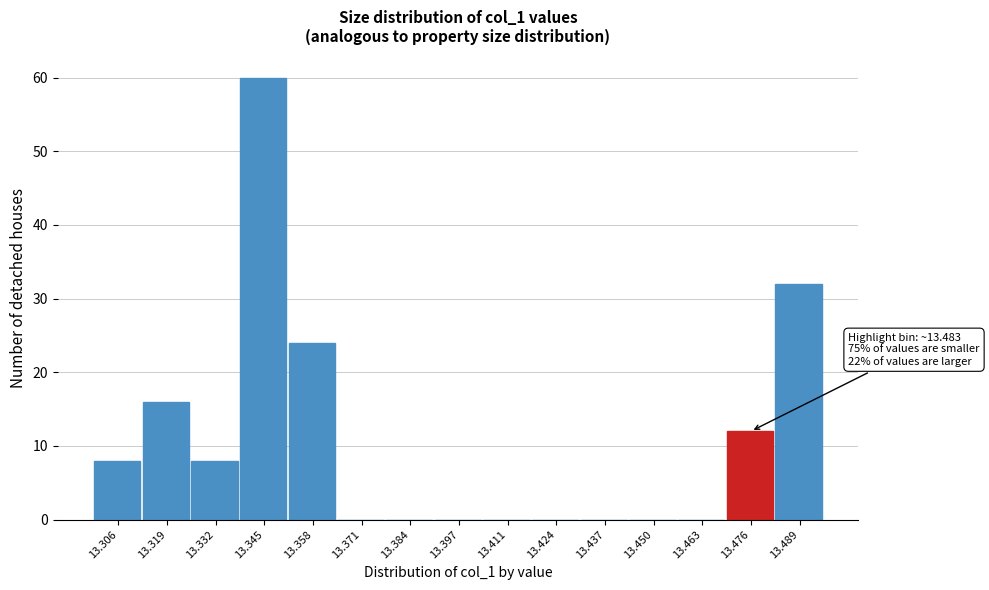

Reading left to right, transcribe all the data shown in this chart.

13.306=8	13.319=16	13.332=8	13.345=60	13.358=24	13.371=0	13.384=0	13.397=0	13.411=0	13.424=0	13.437=0	13.450=0	13.463=0	13.476=12	13.489=32